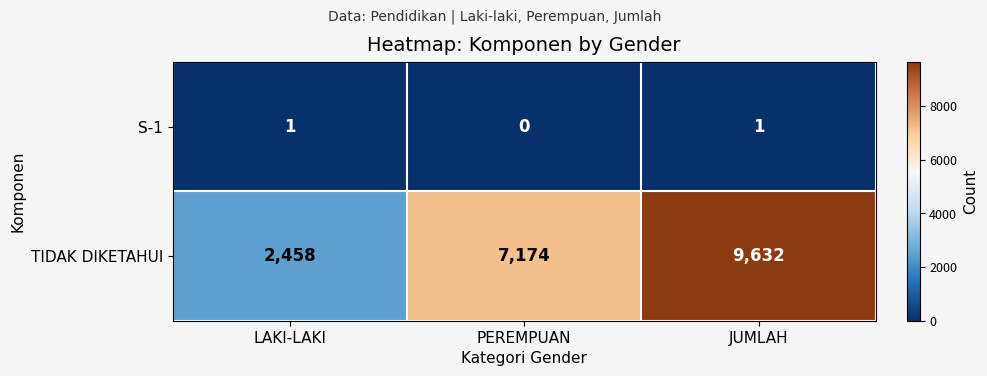

Where is S-1 nearest to the value 0?

PEREMPUAN